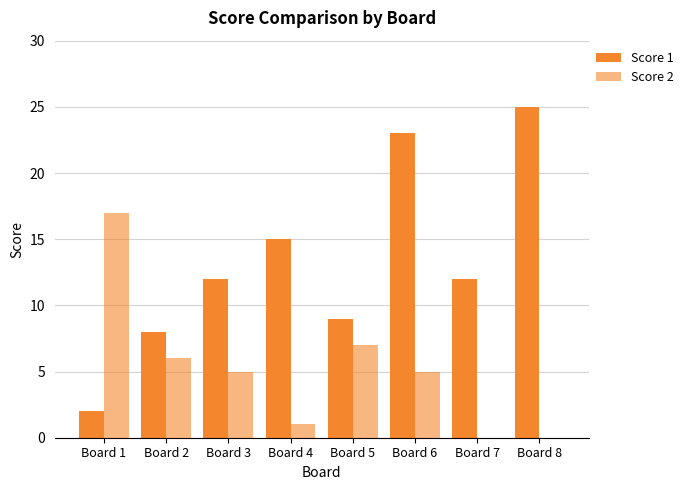

How many groups of bars are there?

8